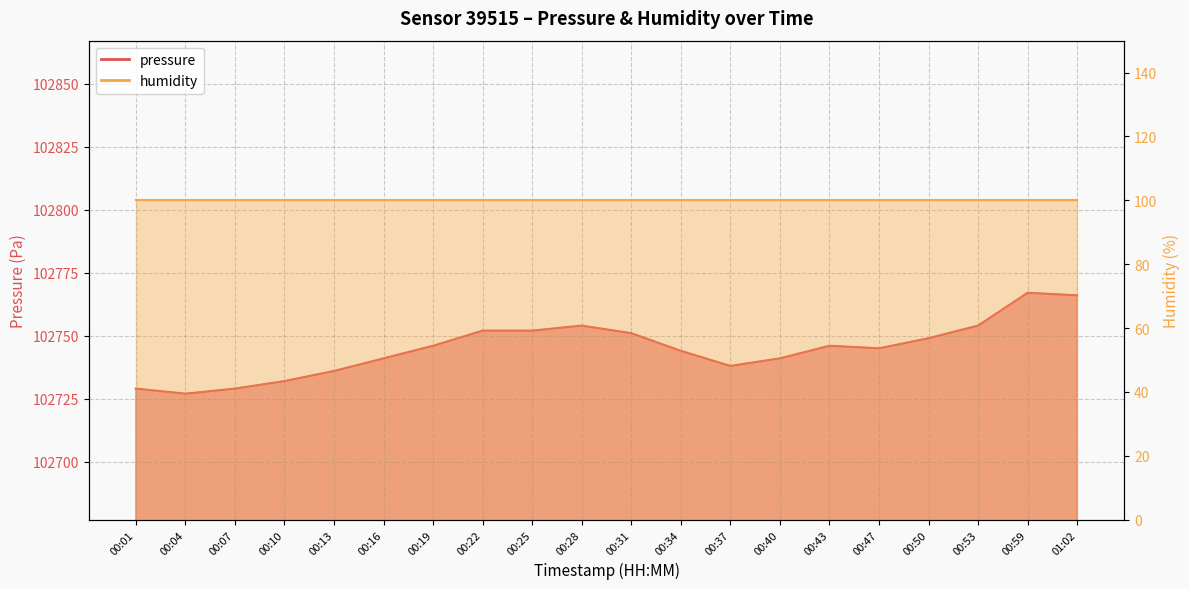

At which category does the data reach its first local peak?

00:28